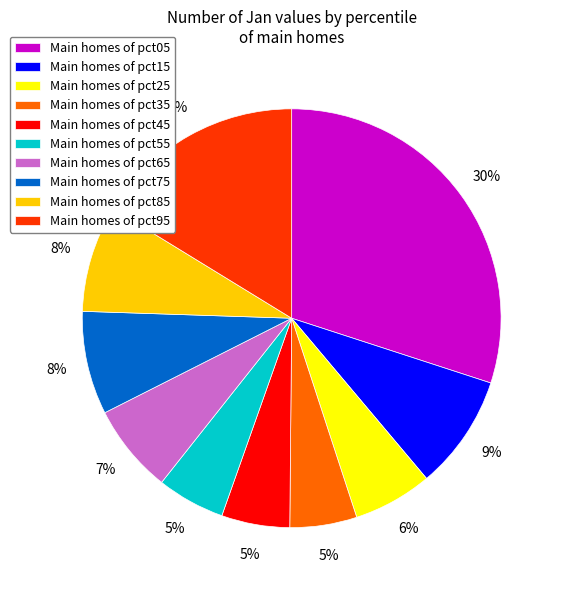

Which category has the biggest portion of the pie?

Main homes of pct05